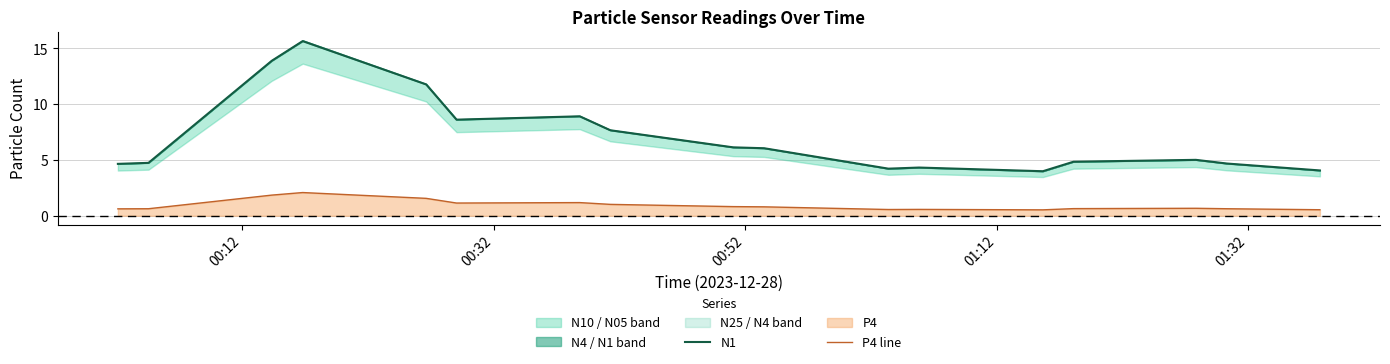

Reading right to left, transcribe all the data shown in this chart.

N1: 4.1	4.7	5.0	4.8	4.0	4.3	4.2	6.0	6.1	7.7	8.9	8.6	11.8	15.7	13.9	4.7	4.7
P4 line: 0.5	0.6	0.7	0.6	0.5	0.6	0.6	0.8	0.8	1.0	1.2	1.1	1.6	2.1	1.9	0.6	0.6